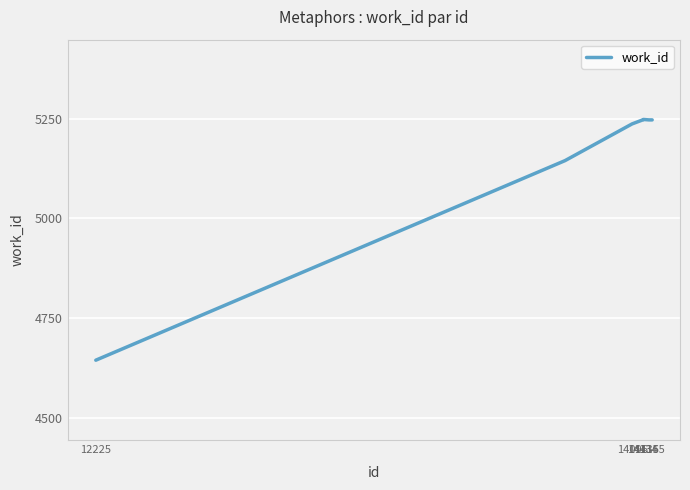

What is the greatest value displayed?

5248